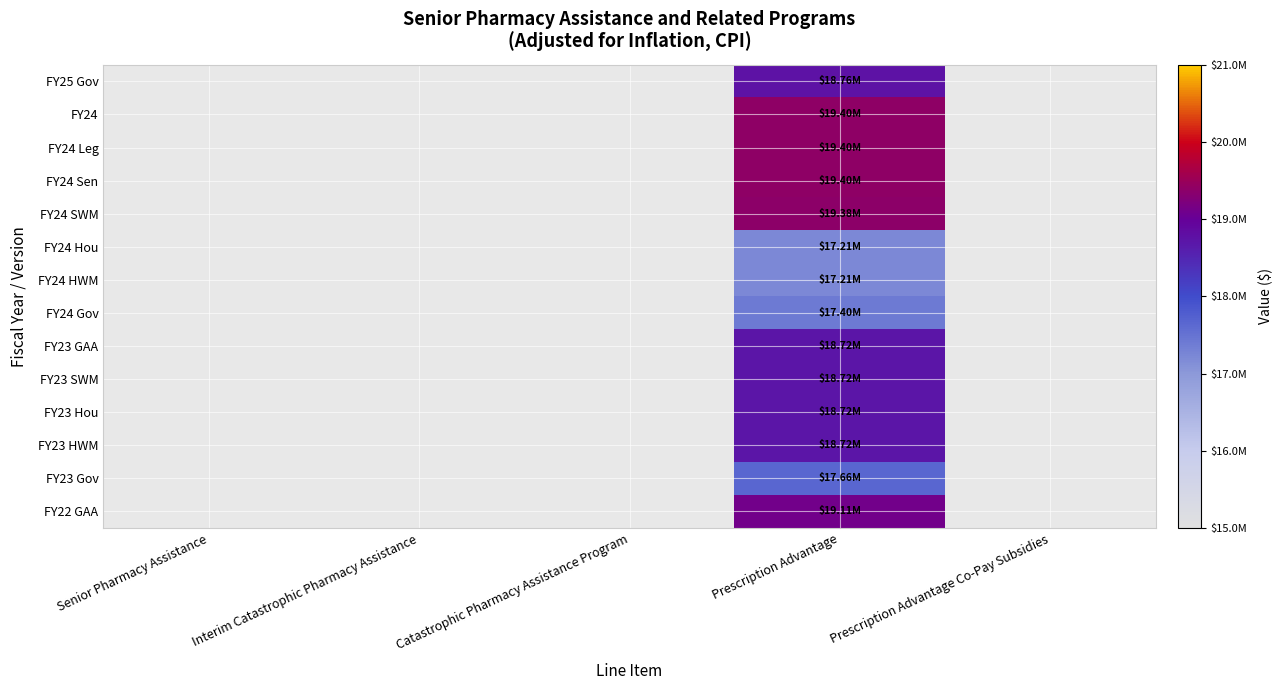

Which label corresponds to the largest value in the chart?

Prescription Advantage